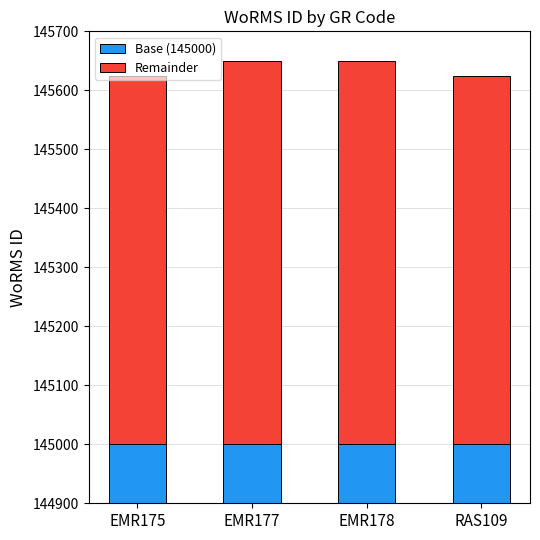

Between EMR175 and RAS109, which series saw the biggest shift?

Base (145000)